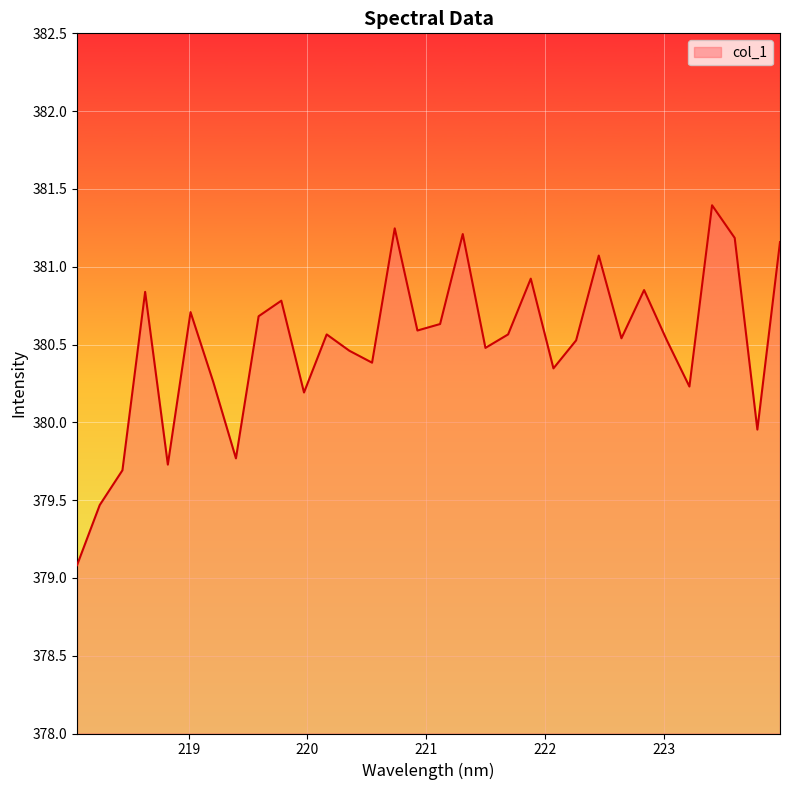

How many lines are shown in the chart?

1